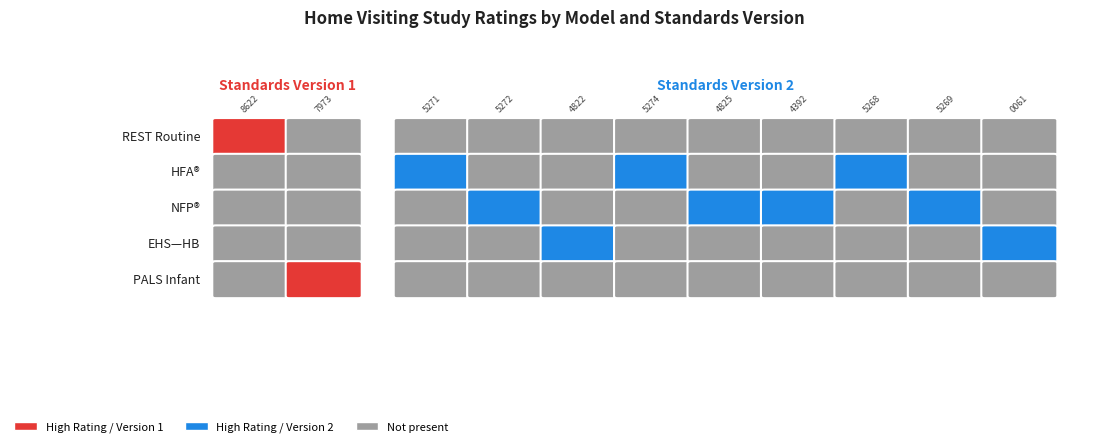

True or false: the data shows 1 at 4.

False